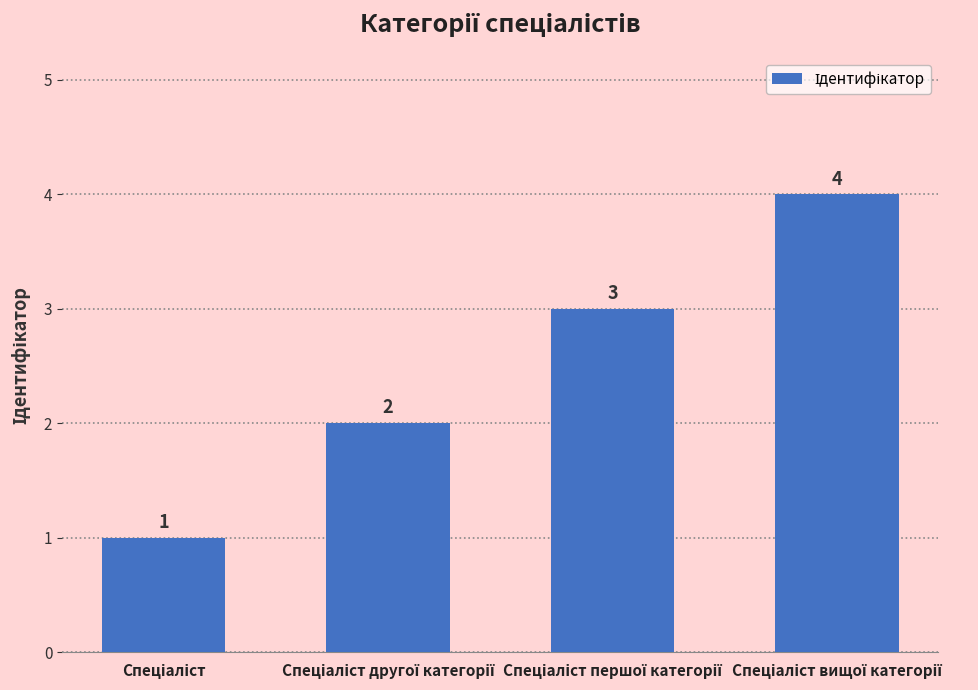

Does the chart contain stacked bars?

No